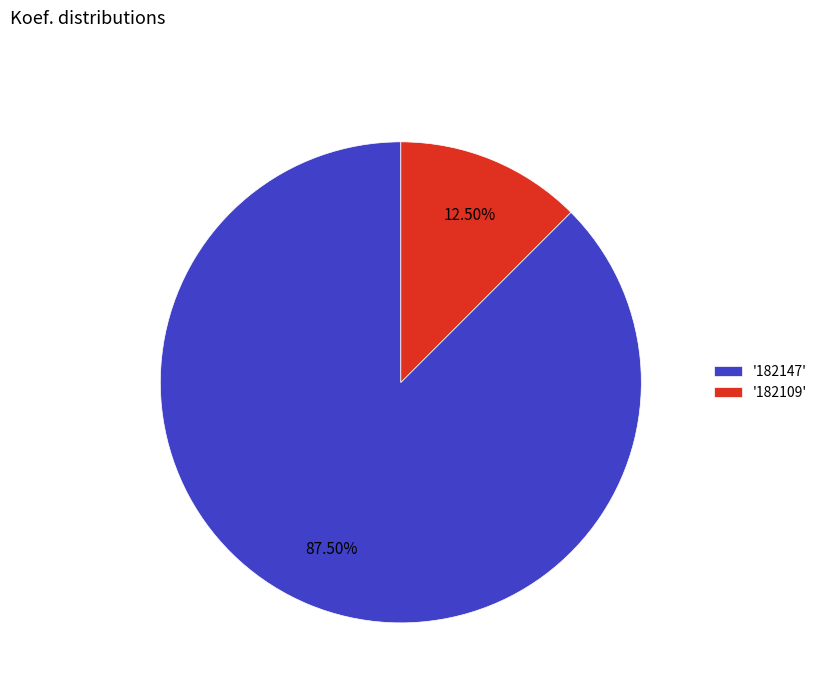

Do '182147' and '182109' together represent more than half of the pie?

Yes